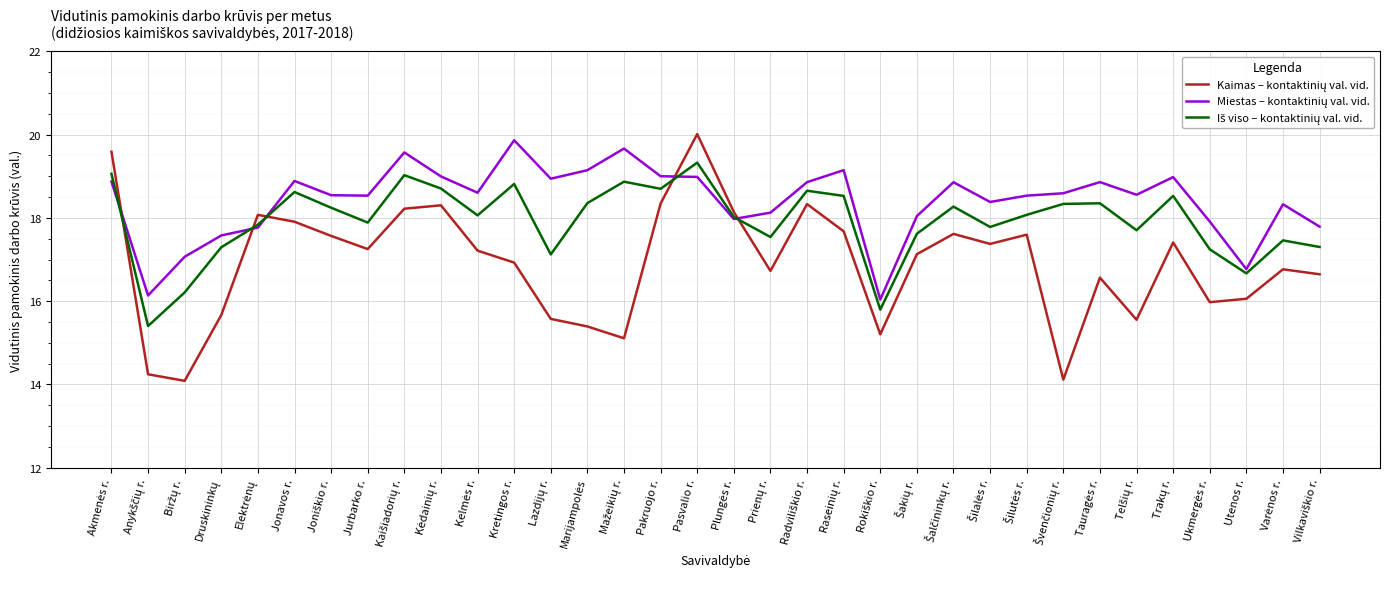

What is the total value across all series at Pasvalio r.?

58.3